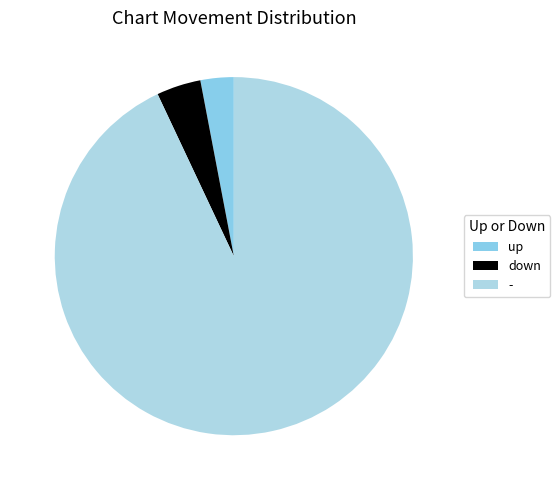

What is the majority slice?

-